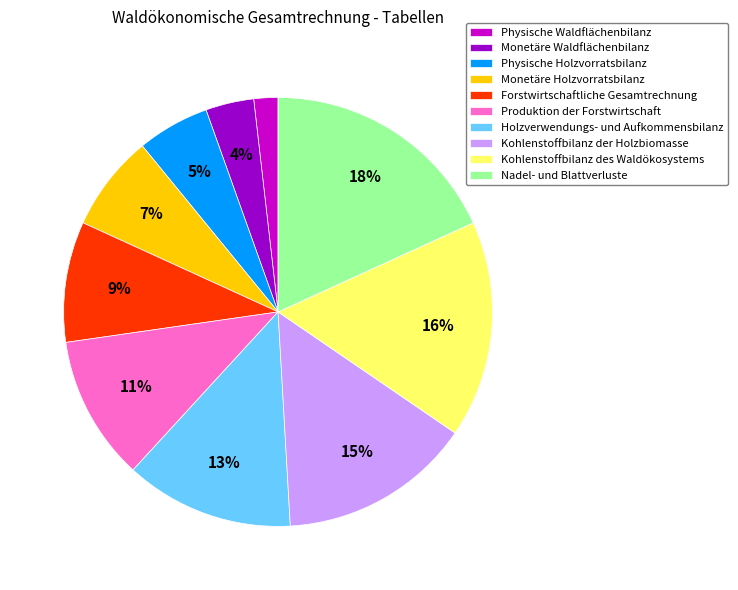

To the nearest percent, what is the difference between the Produktion der Forstwirtschaft and Nadel- und Blattverluste slice percentages?

7%